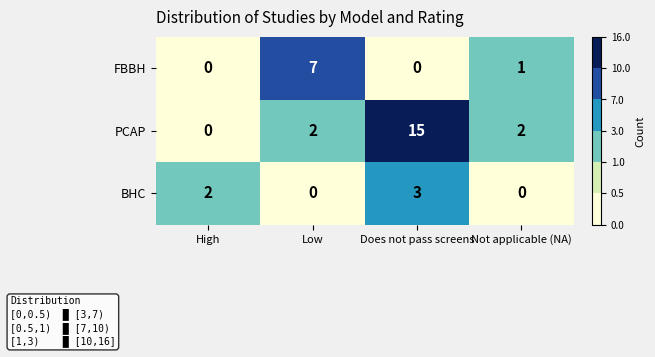

What is the greatest value displayed?

15